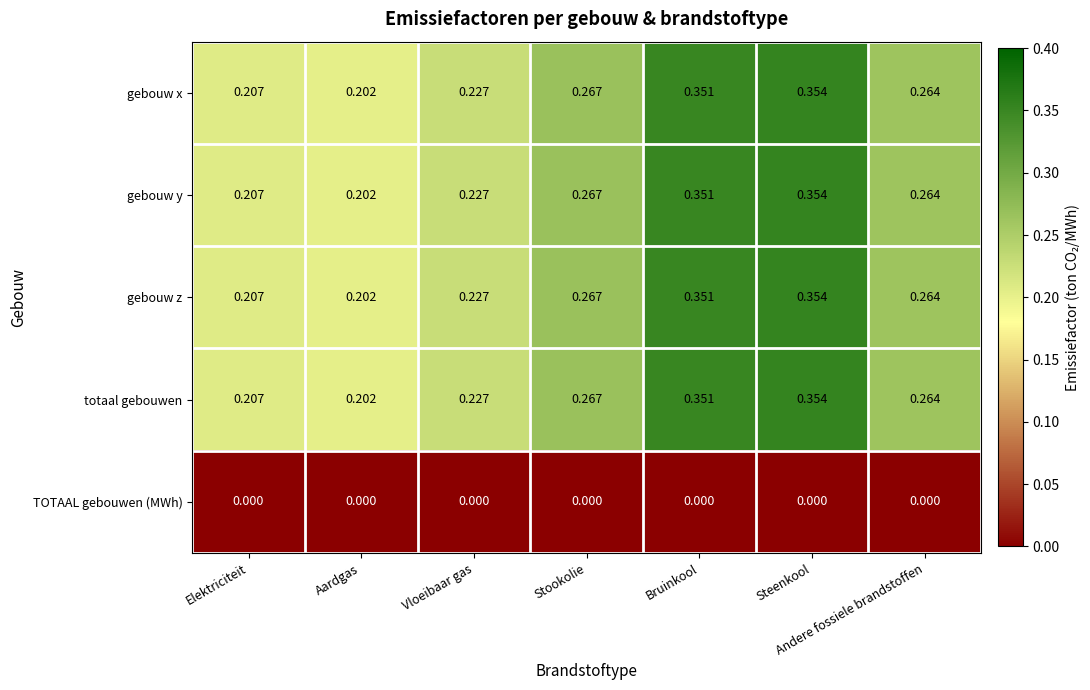

Which category has the highest value across all series?

Steenkool